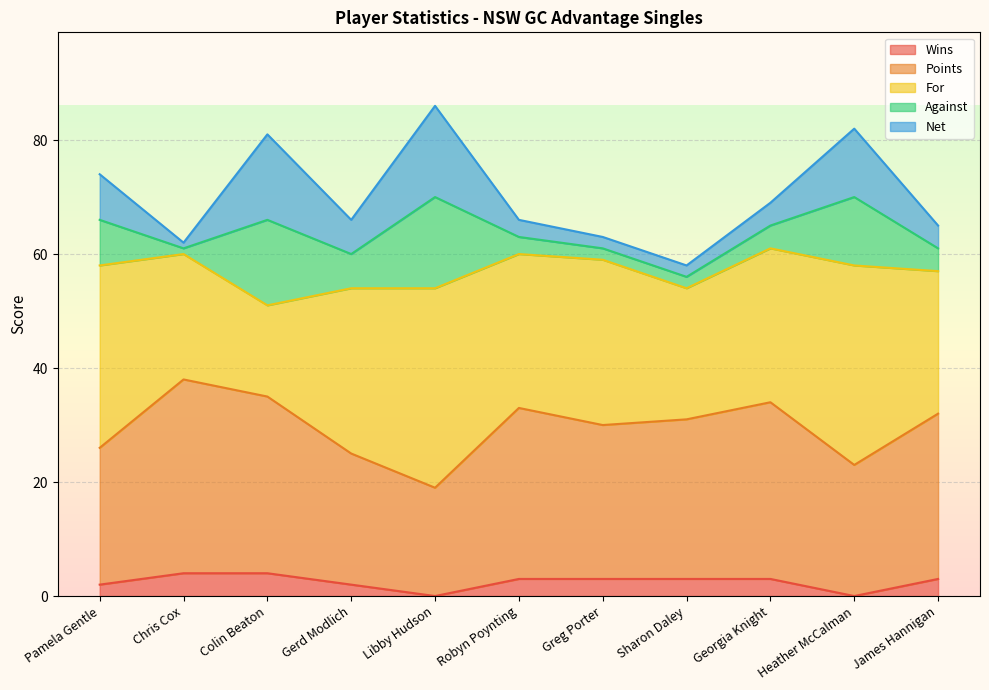

Between Greg Porter and Libby Hudson, which is larger?

Greg Porter